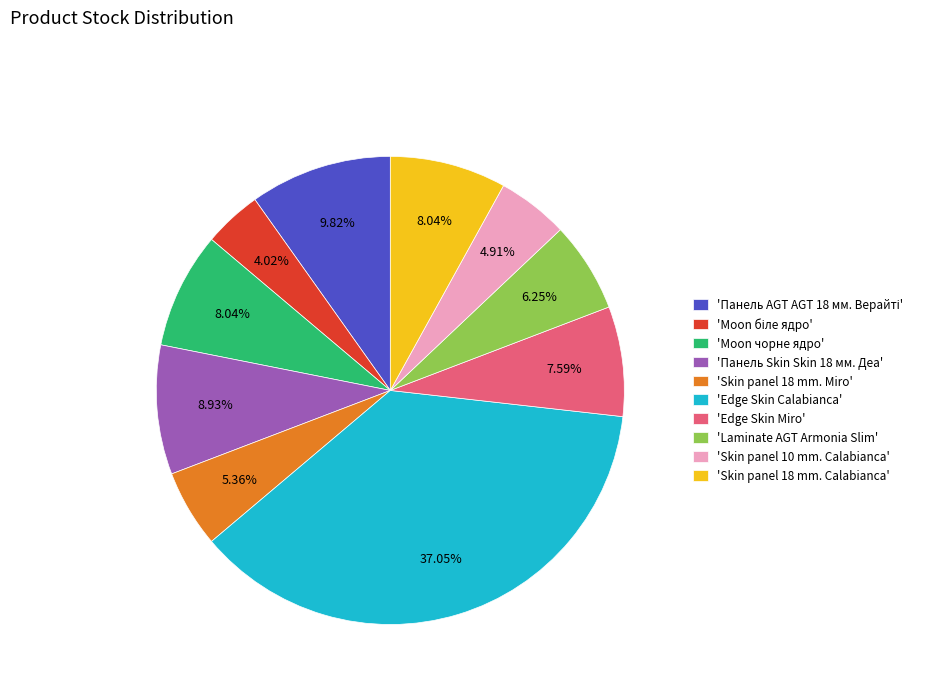

What is the largest slice in the pie chart?

'Edge Skin Calabianca'